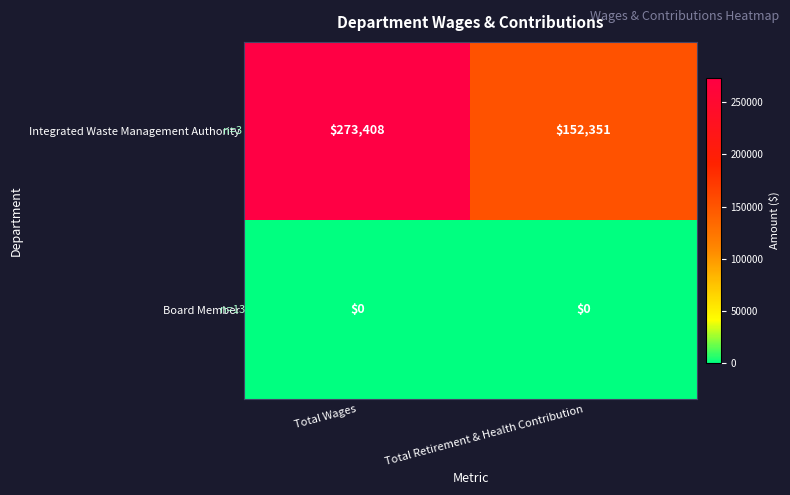

What is the approximate value of Integrated Waste Management Authority at Total Retirement & Health Contribution, to the nearest 100?

152400